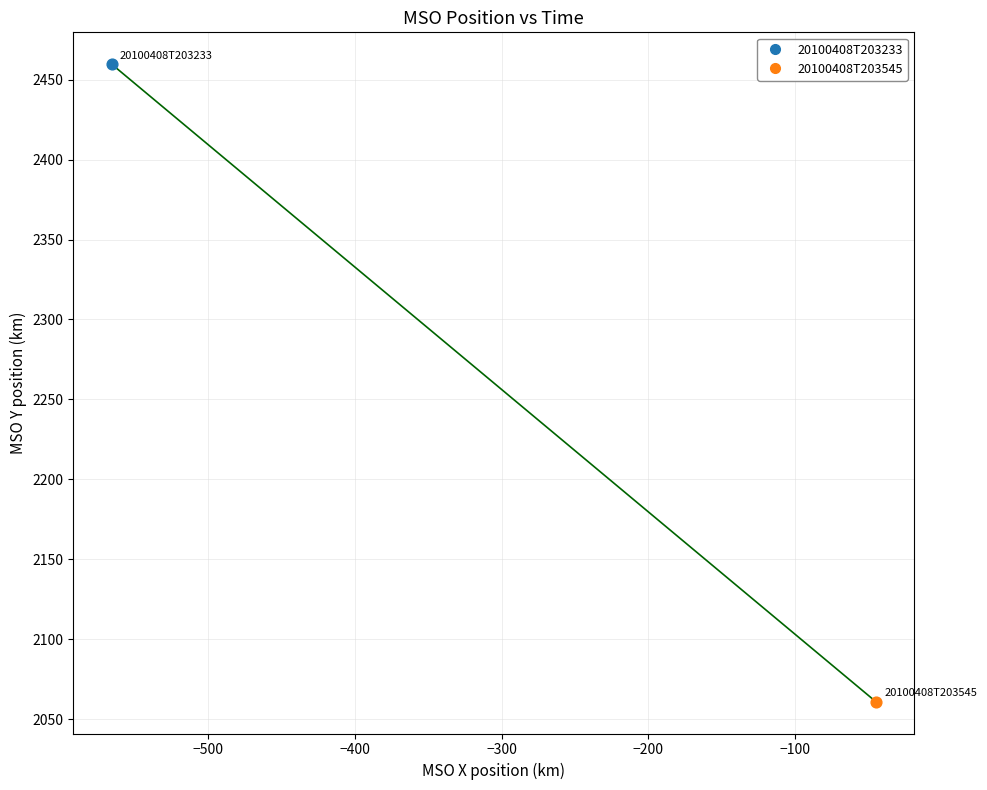

What are all the series names shown in the legend?

20100408T203233, 20100408T203545